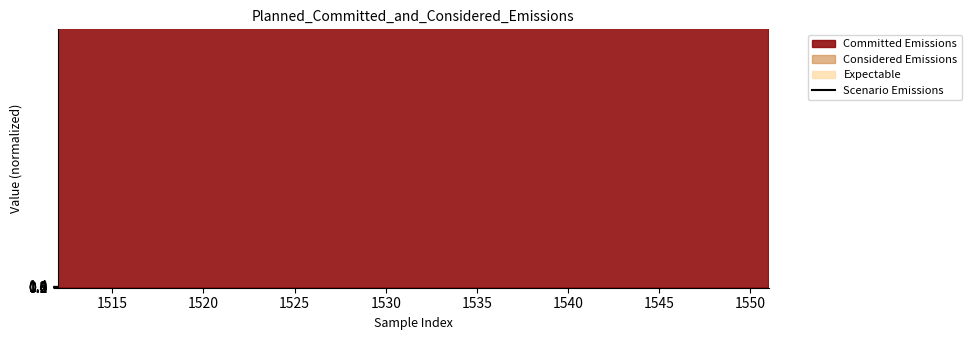

The chart shows a value of 2153.7 at 29. True or false?

False